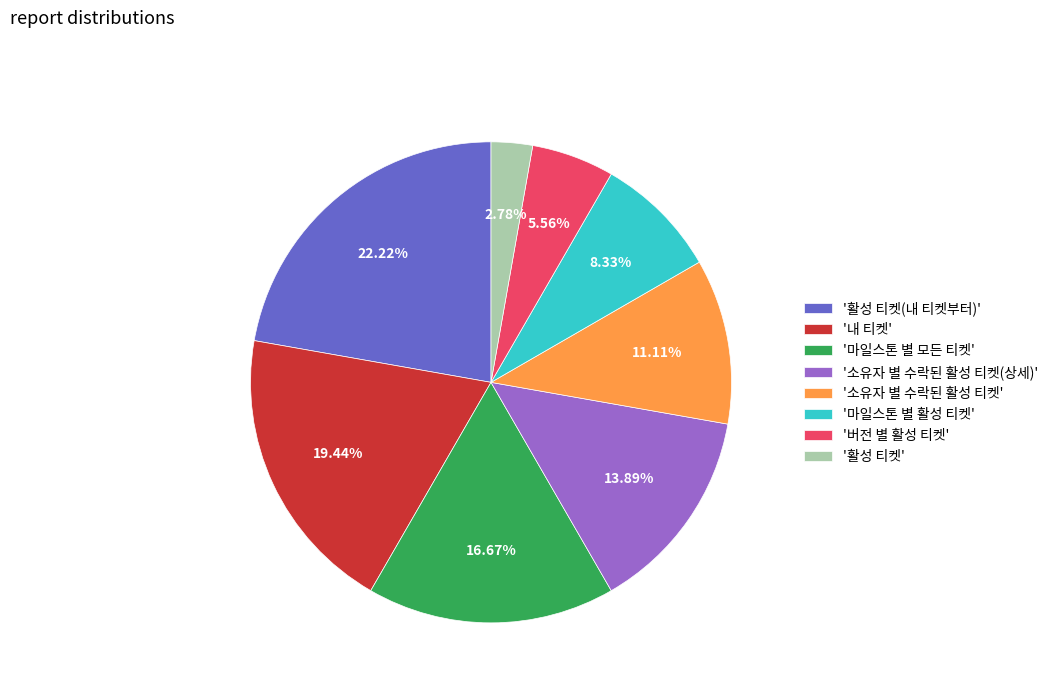

How many slices are in this pie chart?

8